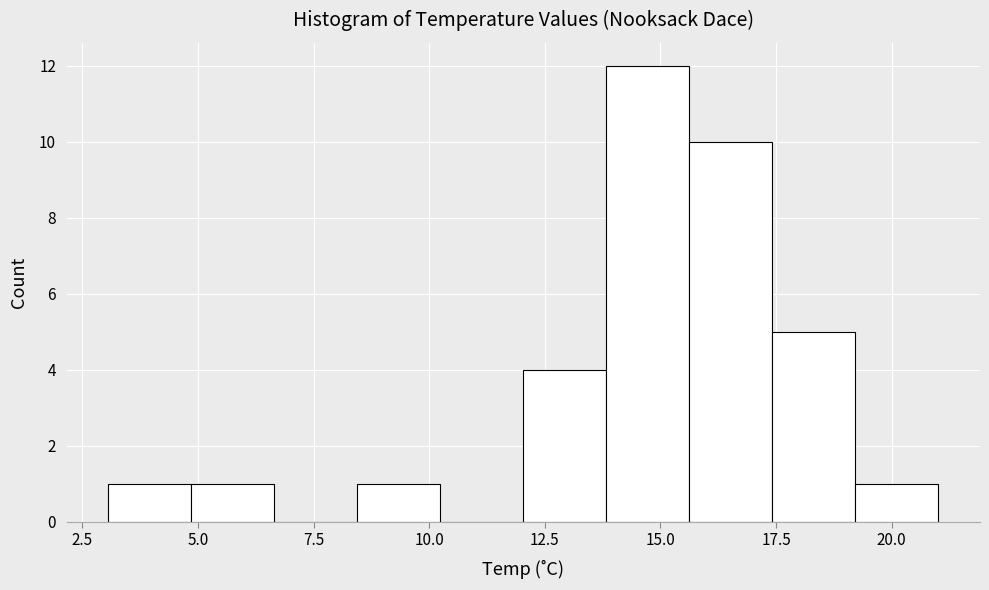

Read against the x-axis, roughly where is the centre of the tallest bar?

14.5